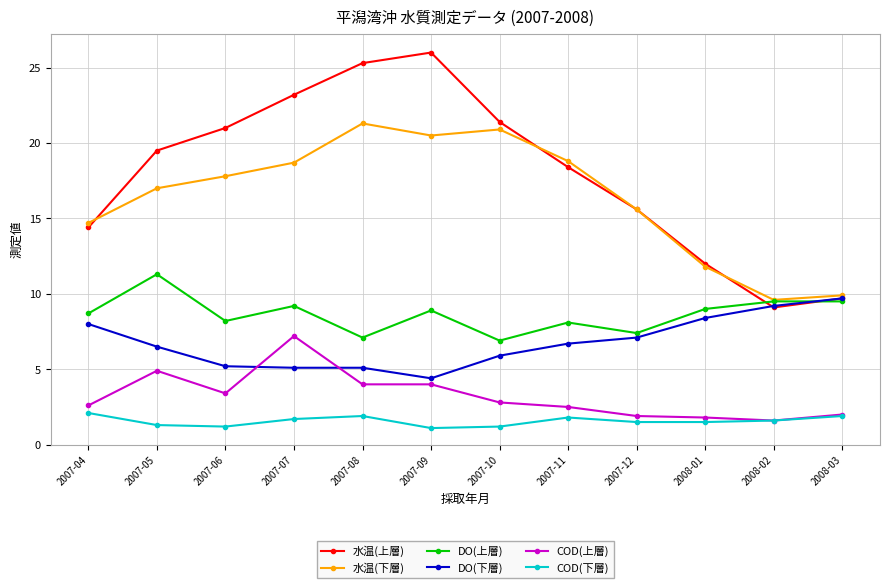

Is the value of DO(下層) at 2007-12 greater than the value of COD(下層) at 2007-11?

Yes